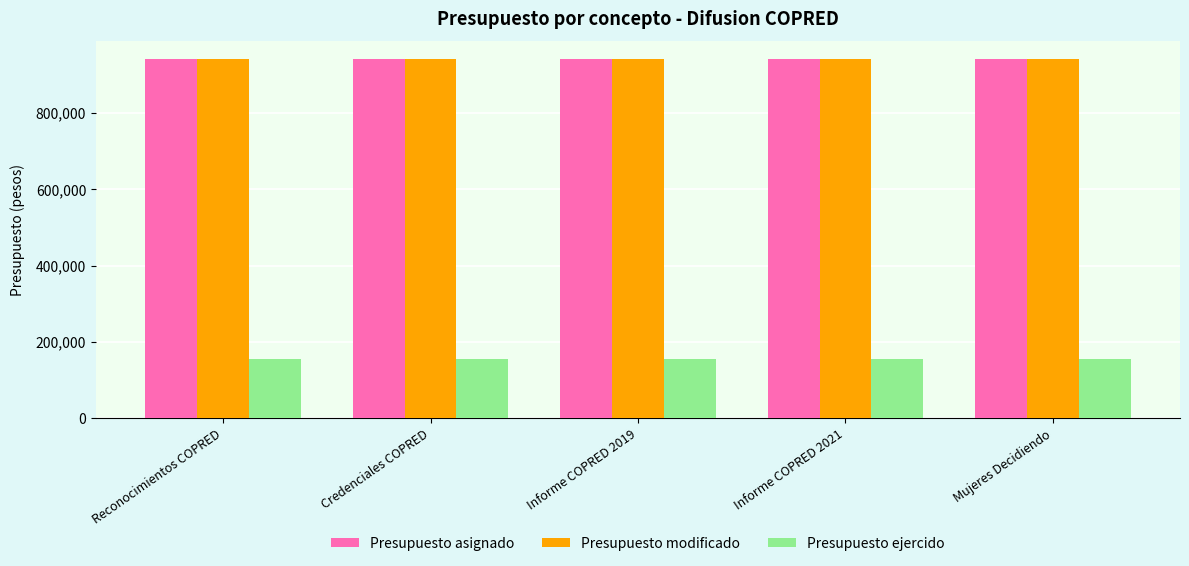

What is the minimum value shown in the chart?

154382